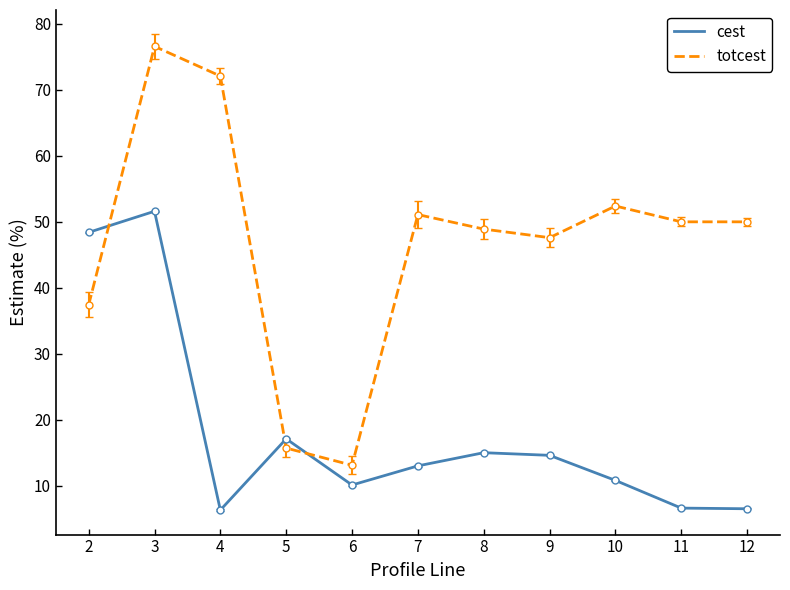

What is the difference between the maximum and minimum values in the cest series?

45.3